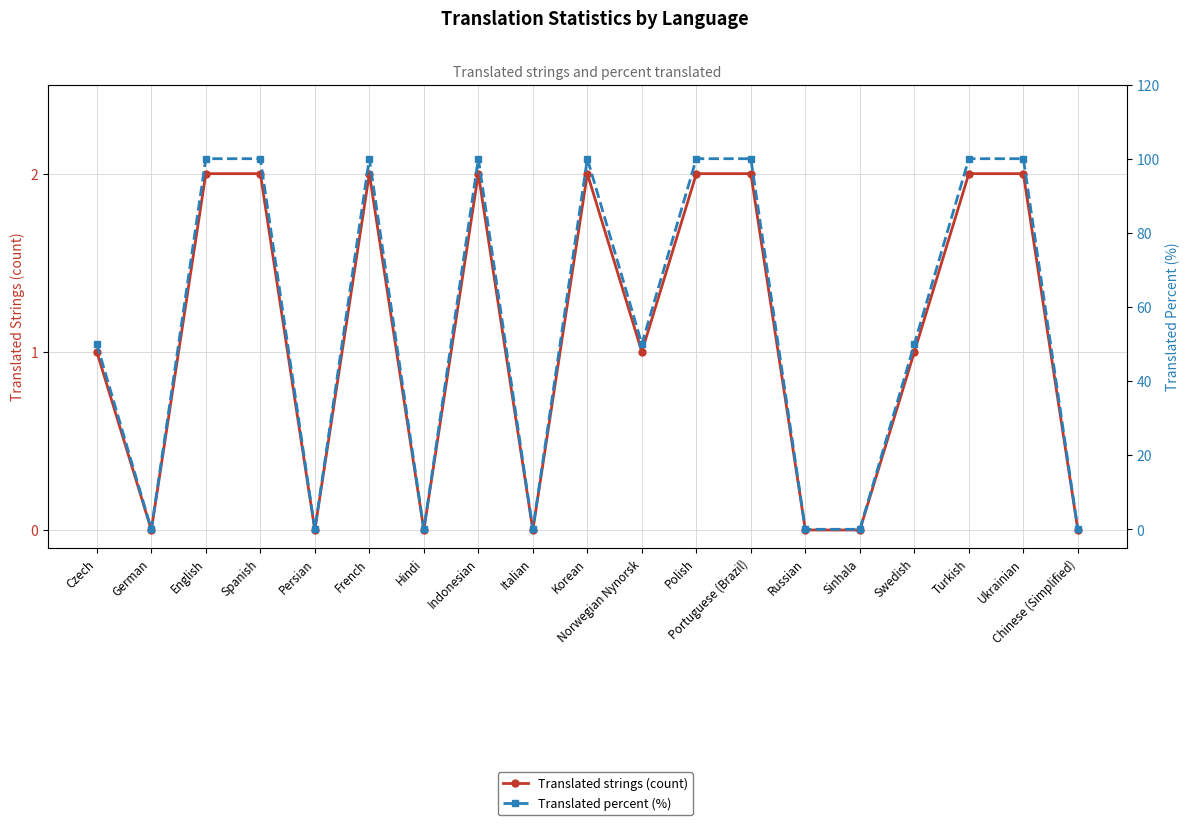

Where is the first local maximum for Translated strings (count)?

French